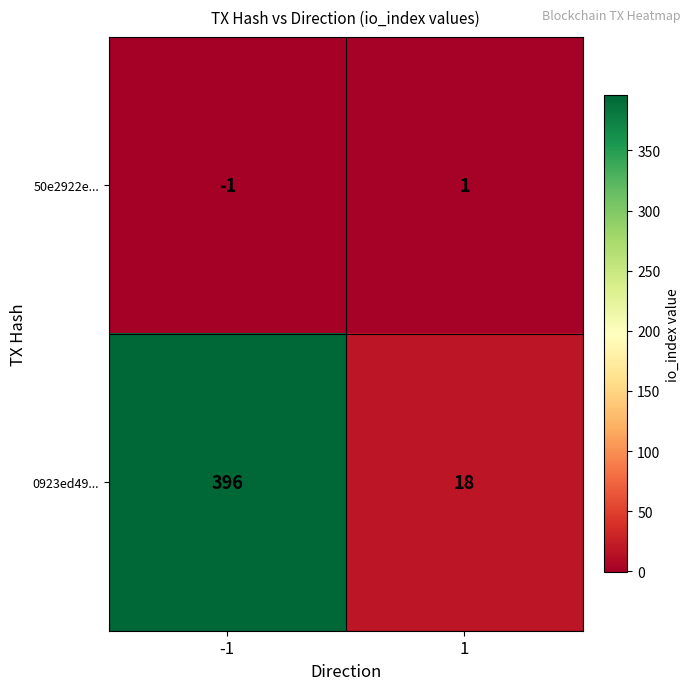

What is the difference between the highest and lowest values at -1?

397